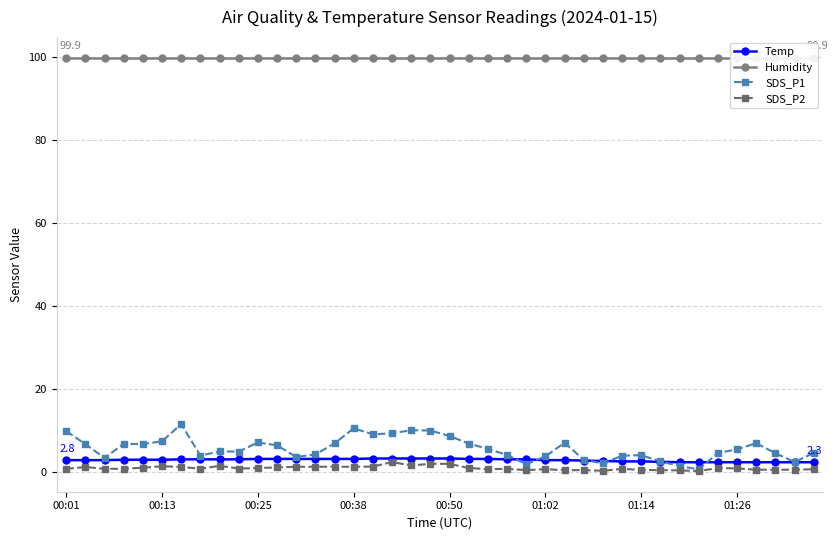

Is this an area chart (filled region under the line)?

No